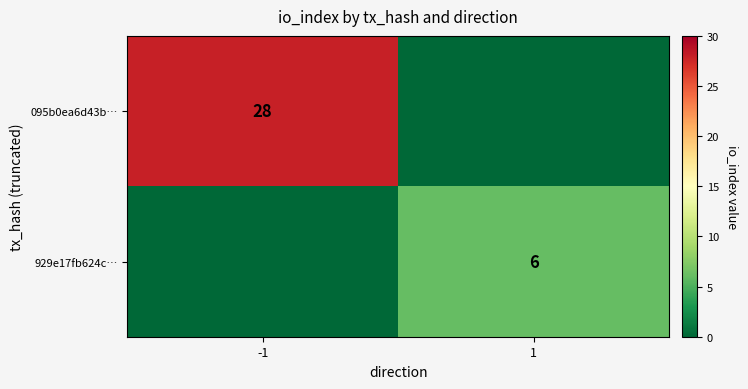

Is the value of 929e17fb624c… at 1 greater than the value of 095b0ea6d43b… at -1?

No